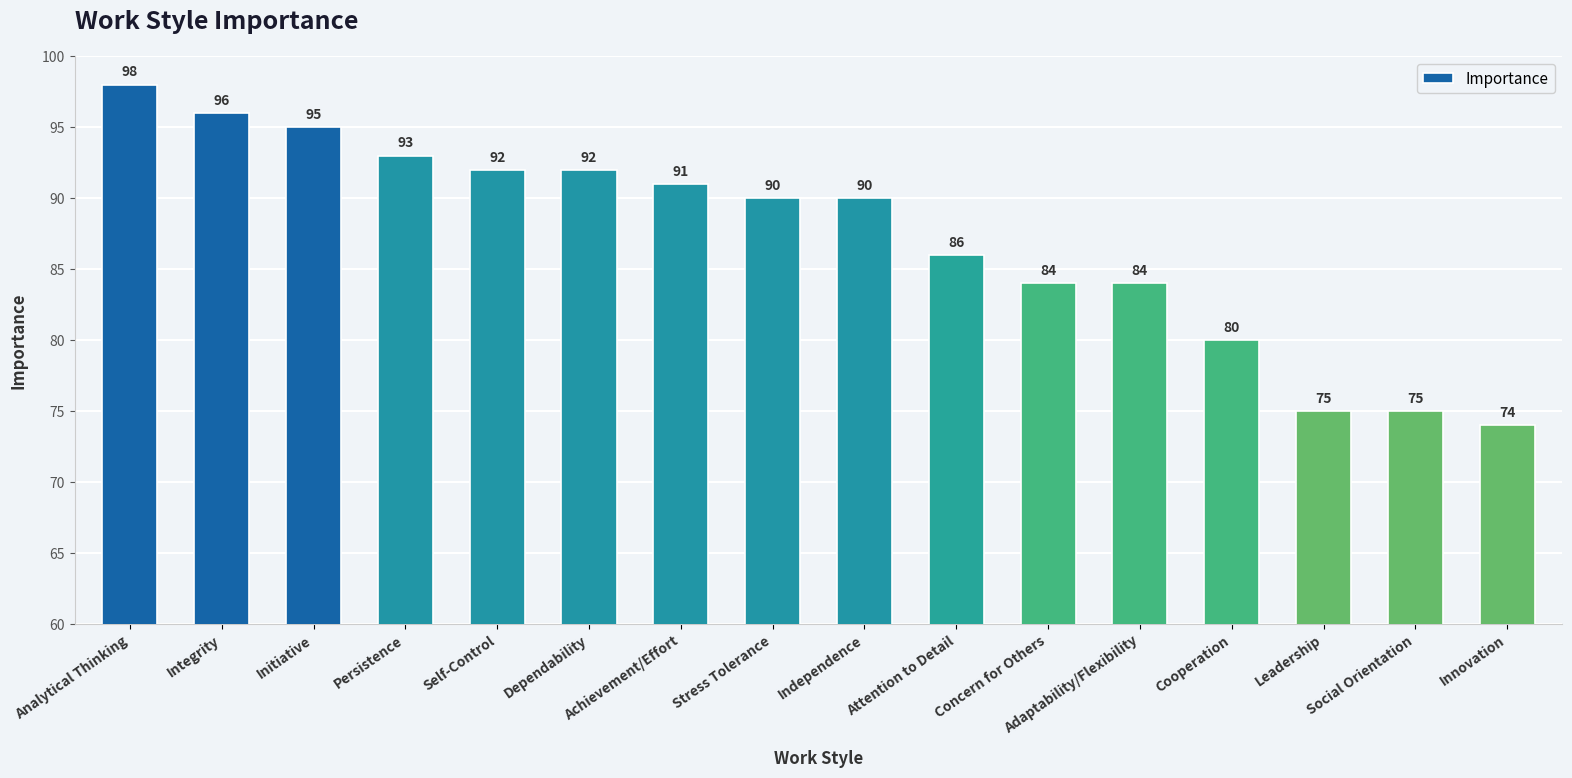

What is the difference between the maximum and minimum values?

24